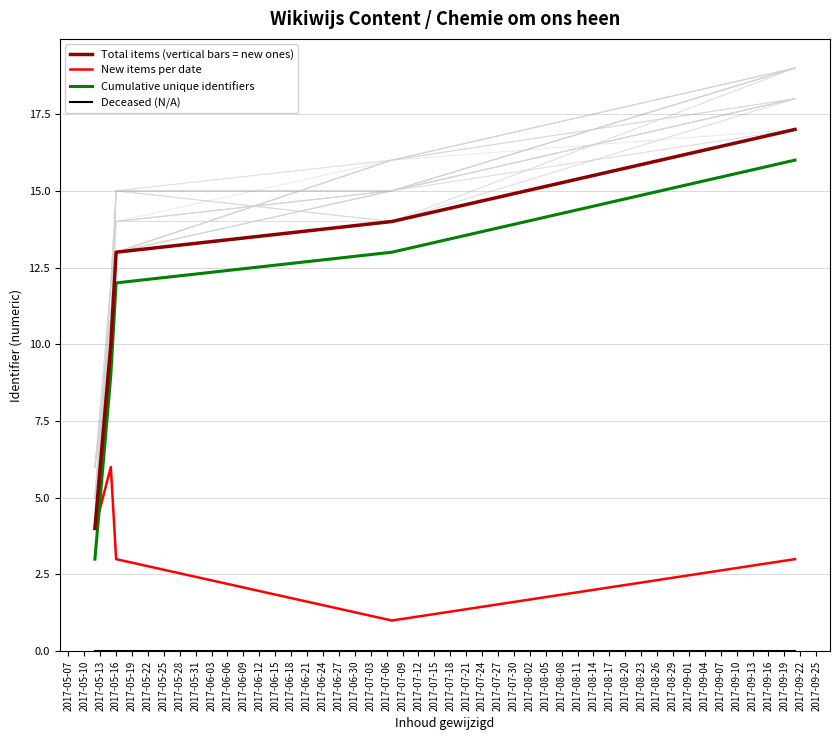

Does the chart display data point markers on the line(s)?

No